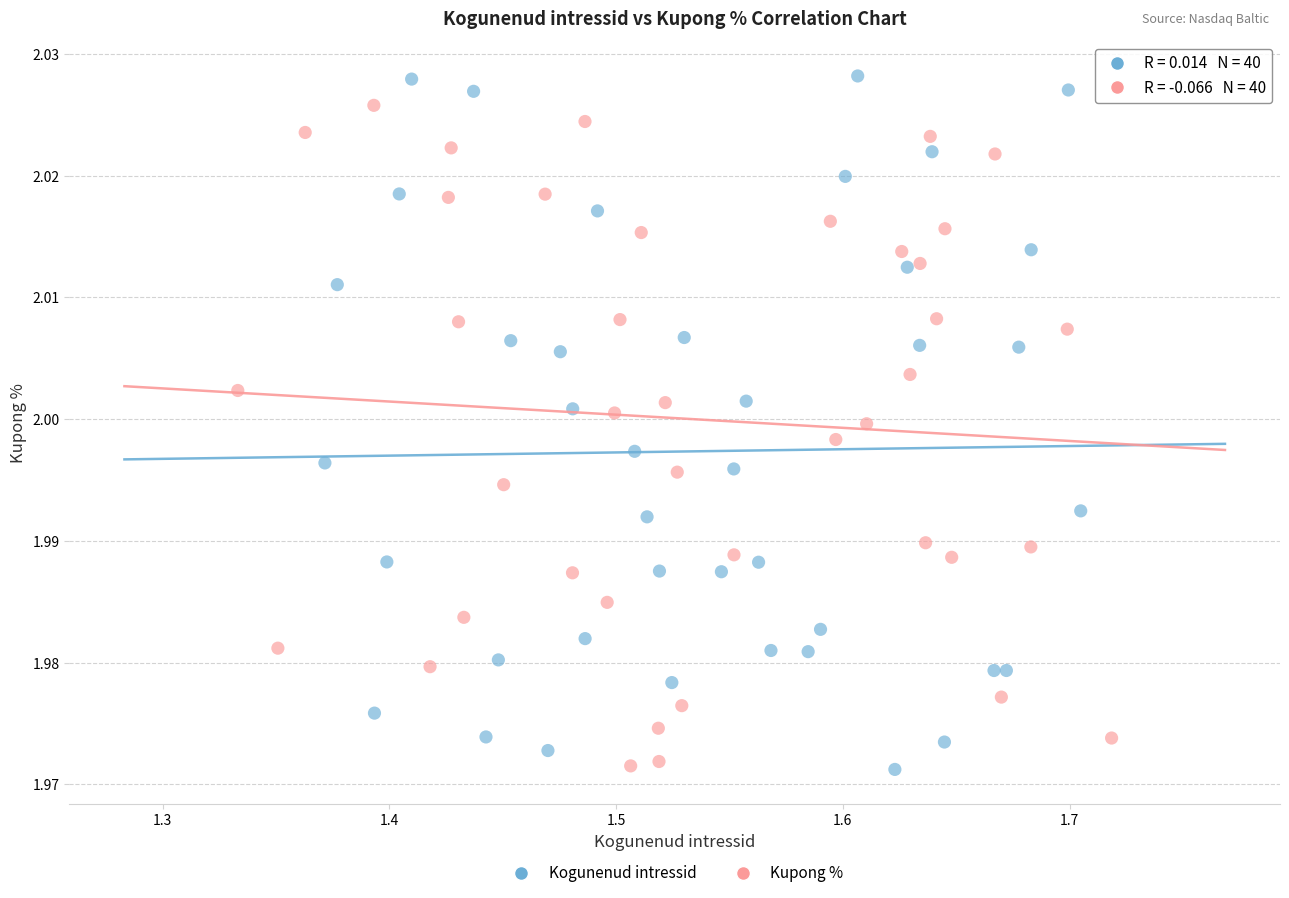

What are all the series names shown in the legend?

Kogunenud intressid, Kupong %